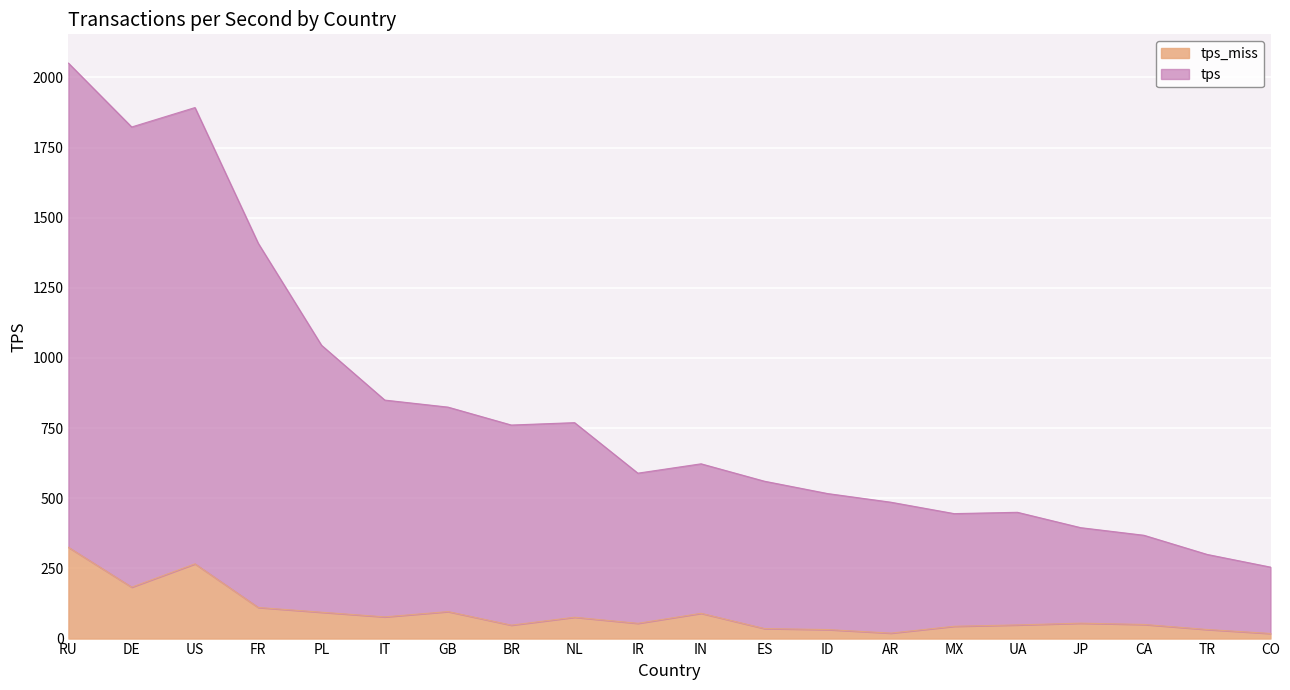

How many data points in tps_miss are above 54?

11